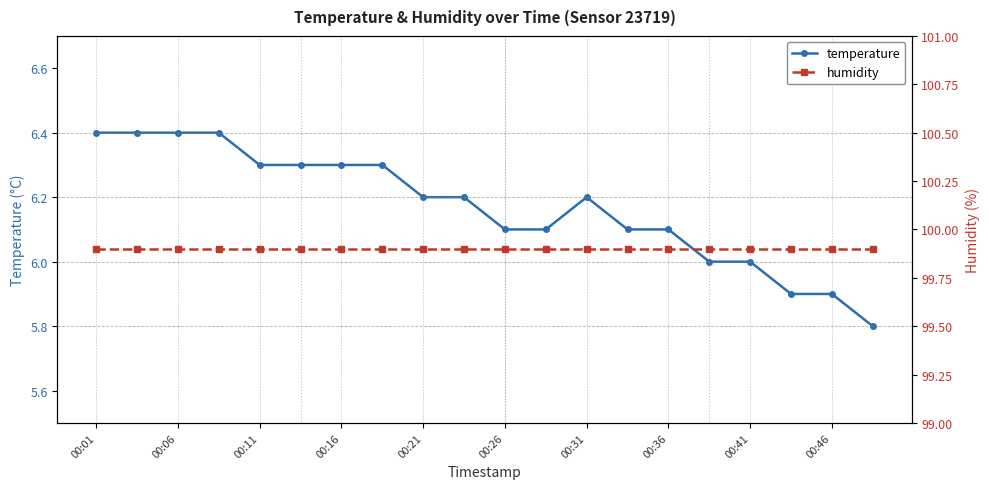

Which series has the widest spread of values?

temperature